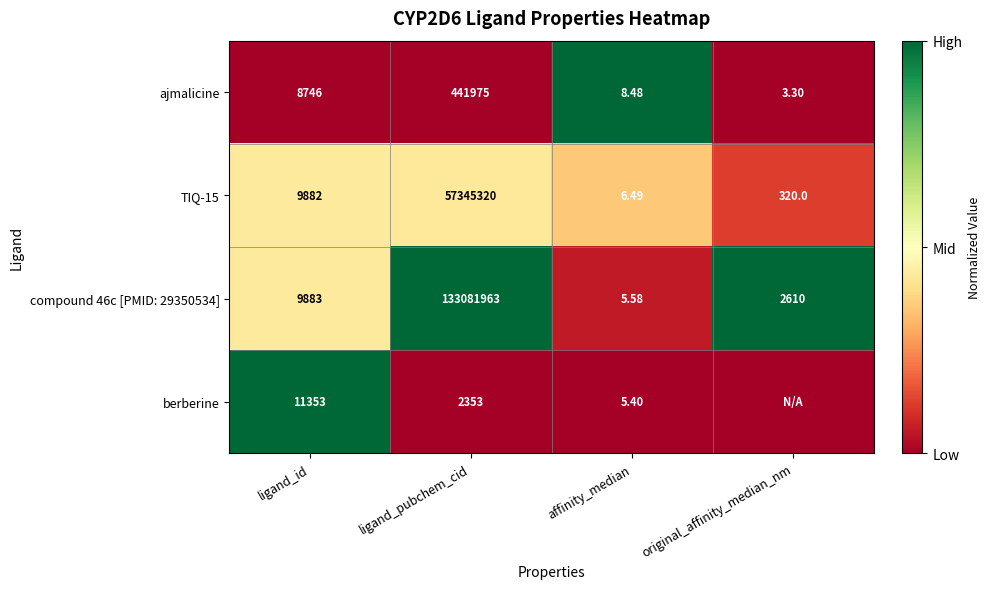

Count the number of categories in the chart.

4